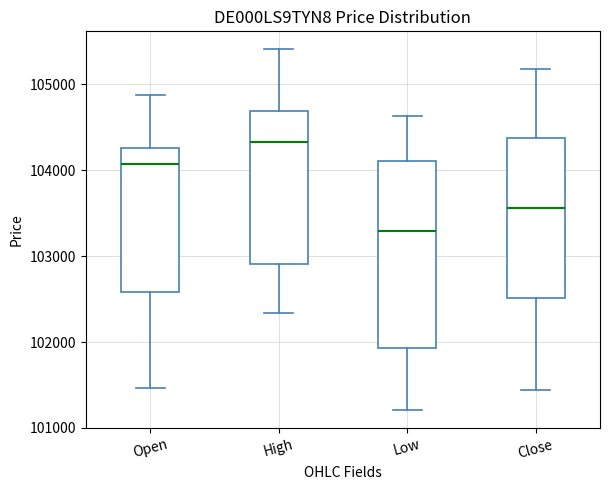

Which box has the lowest median line?

Low